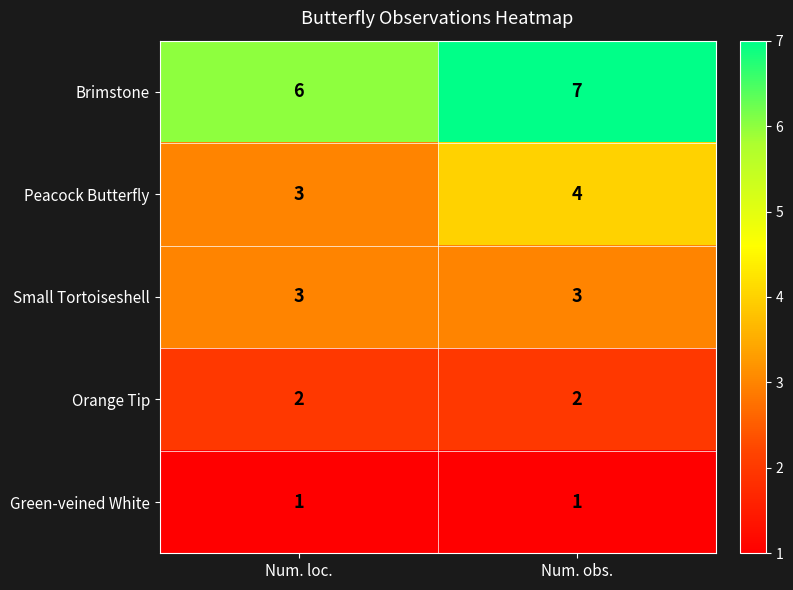

What is the total value across all series at Num. obs.?

17